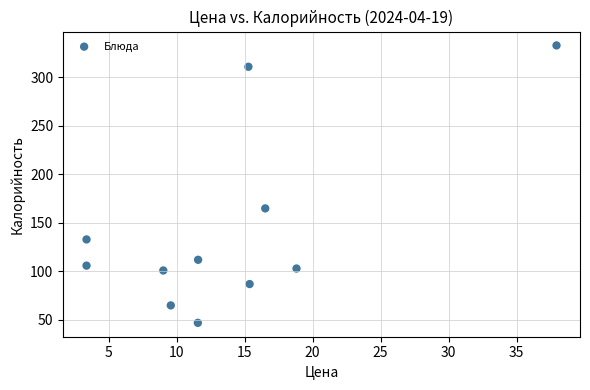

What is the range of Y values (max minus min)?

286